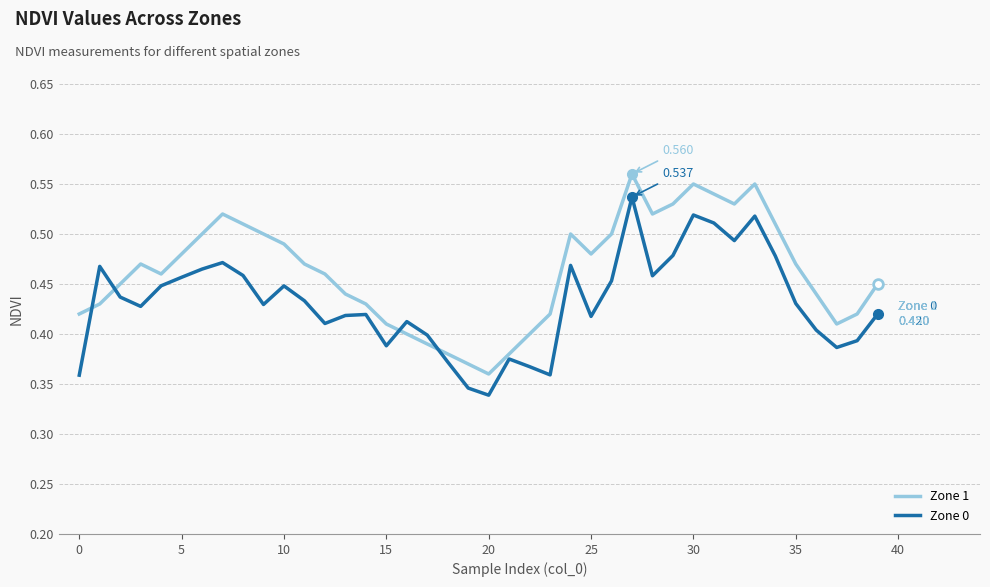

True or false: Zone 0 and Zone 1 cross at least once.

True